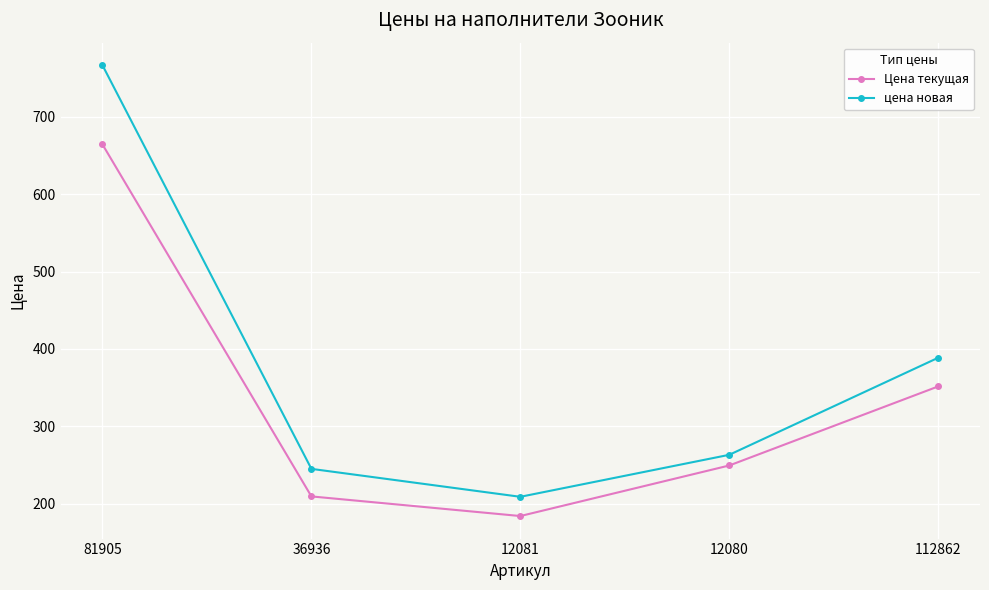

How many interior local valleys does the цена новая series have?

1